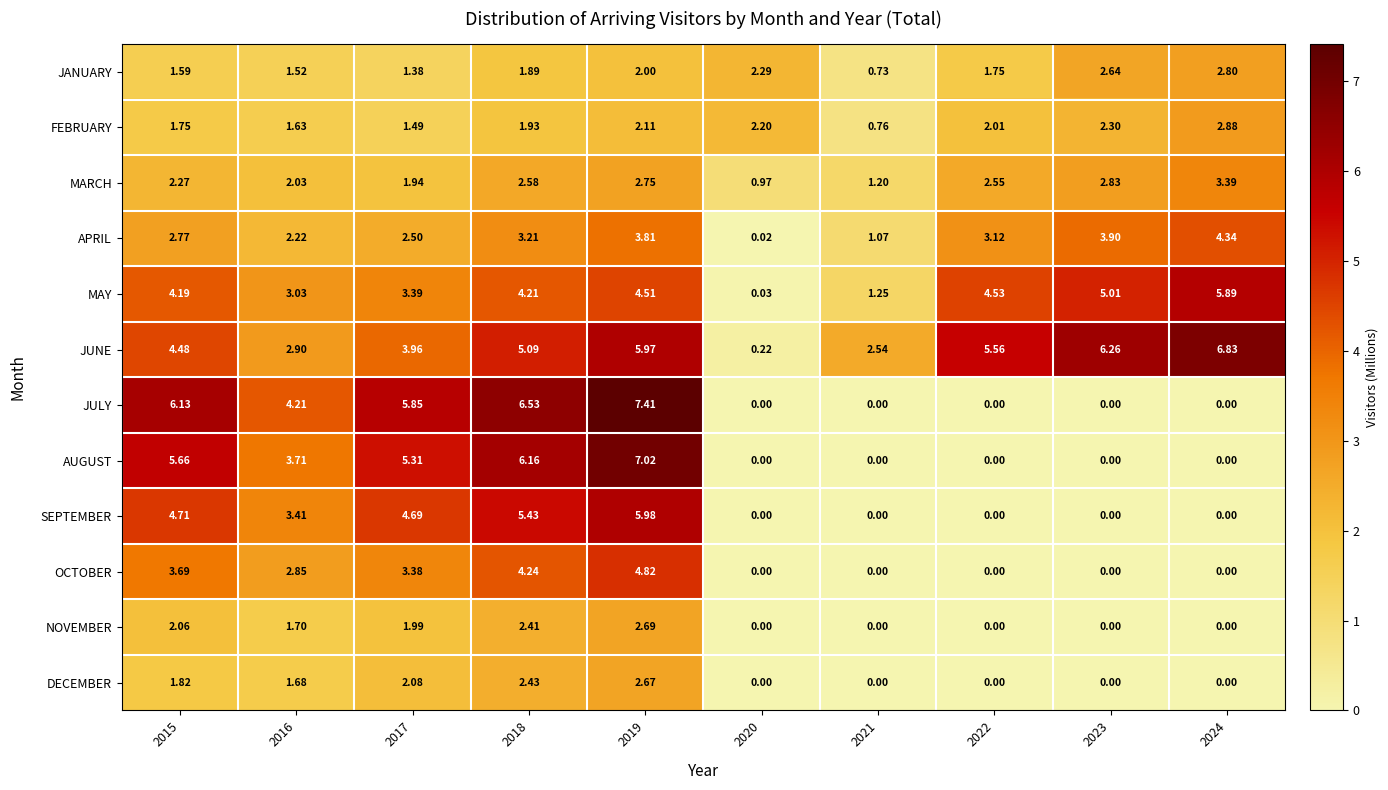

Rank the series at 2018 from lowest to highest value.

JANUARY, FEBRUARY, NOVEMBER, DECEMBER, MARCH, APRIL, MAY, OCTOBER, JUNE, SEPTEMBER, AUGUST, JULY